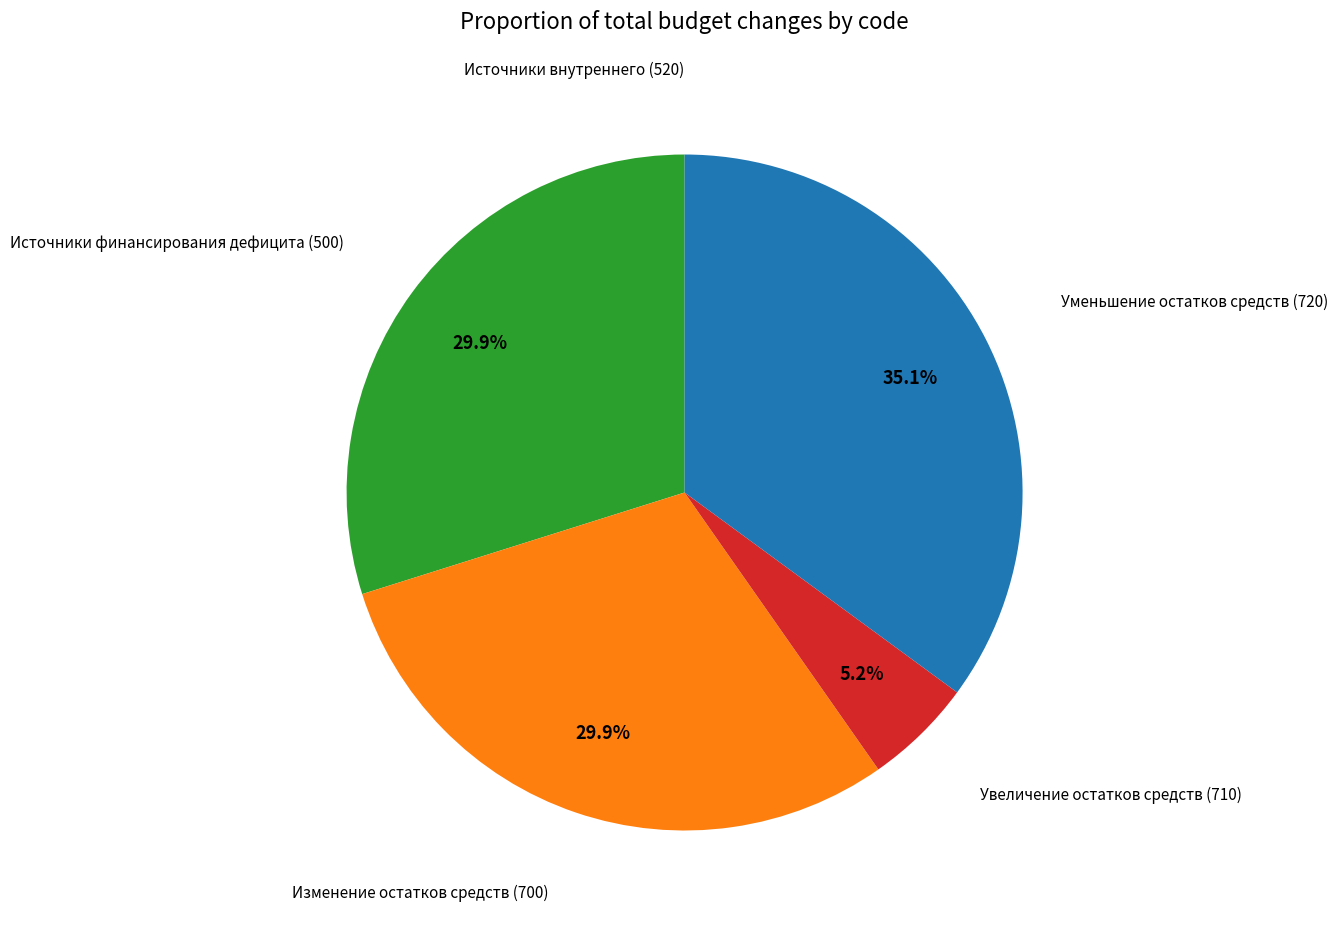

Is there any slice that represents more than half of the pie?

No